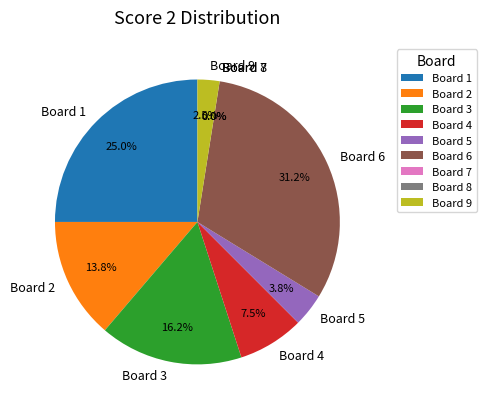

Count the number of slices in the pie.

9